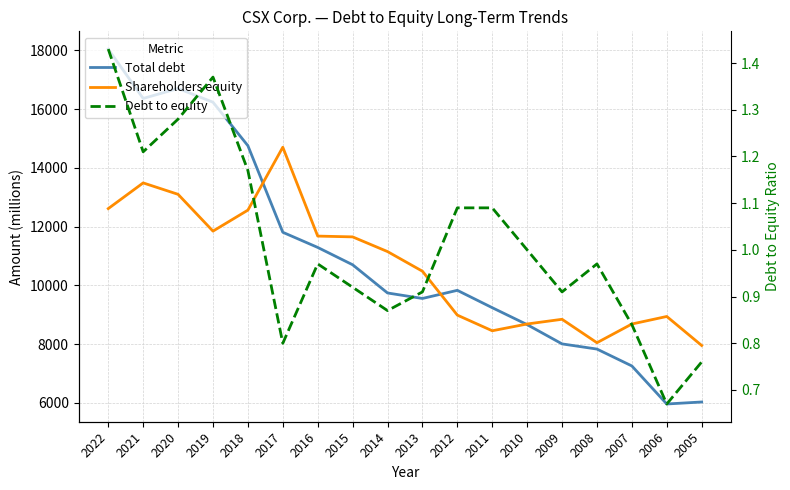

What is the difference between the second highest and minimum values in the Debt to equity series?

0.7